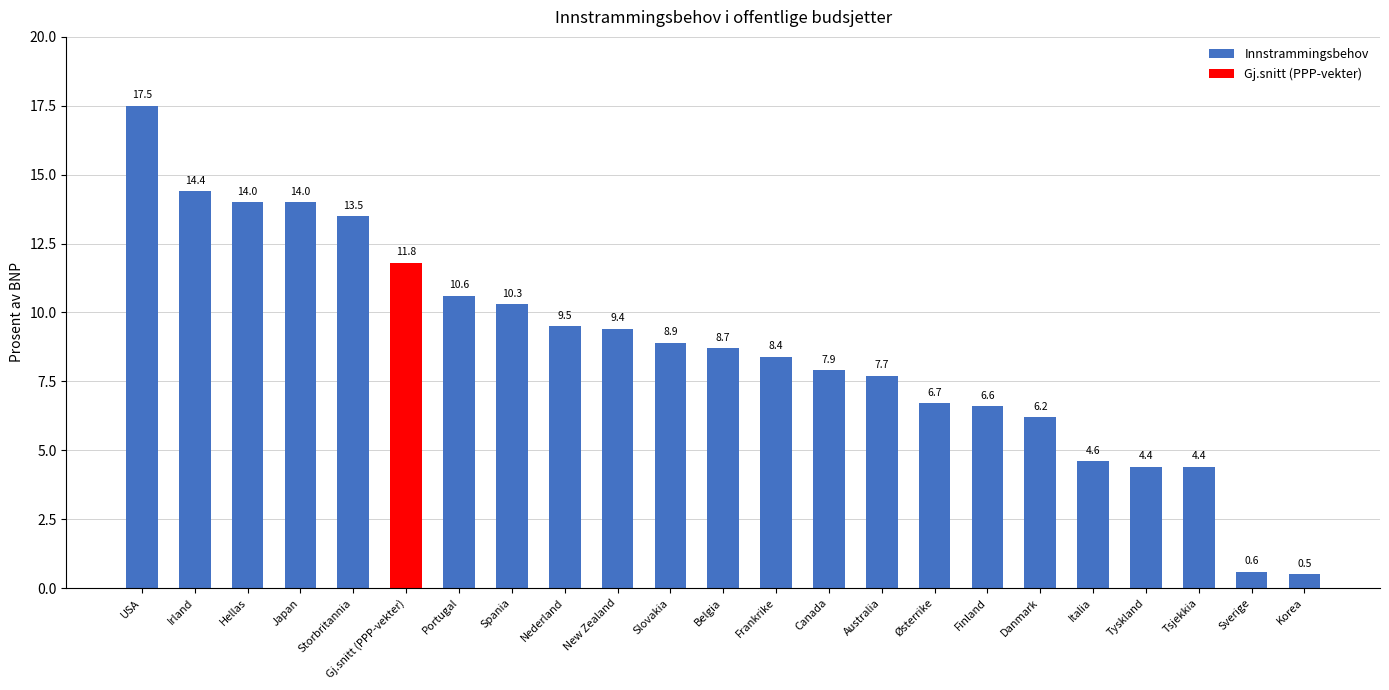

Does the chart contain any negative values?

No